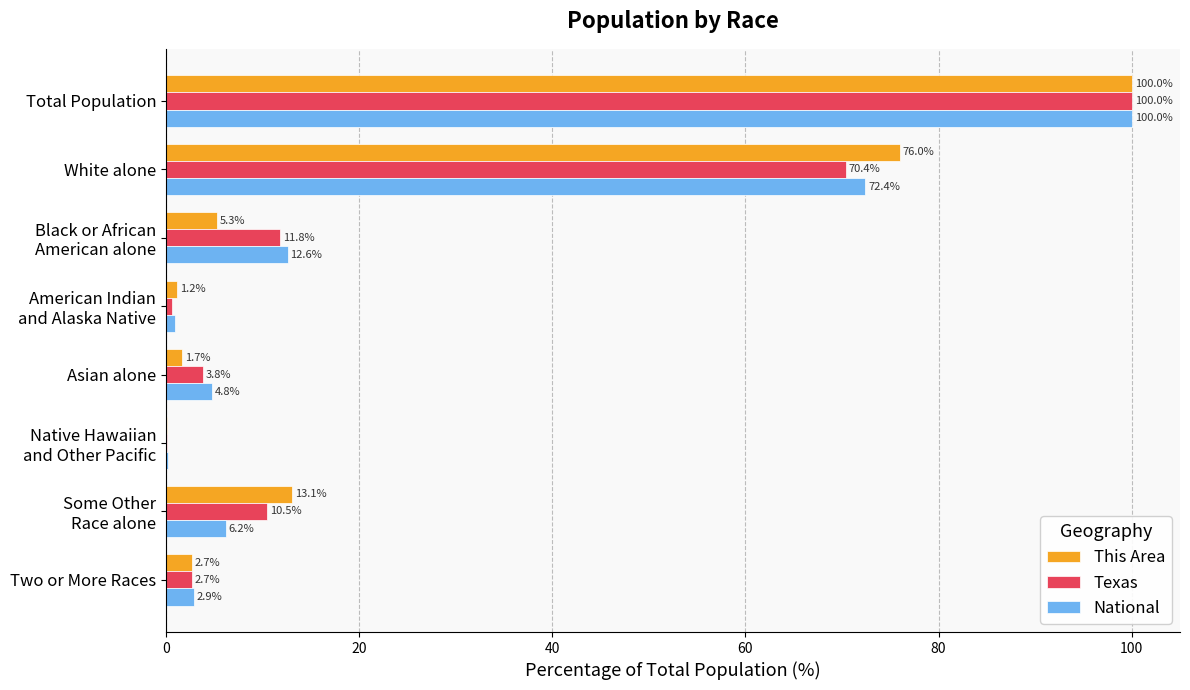

How many data points in National are above 6?

4